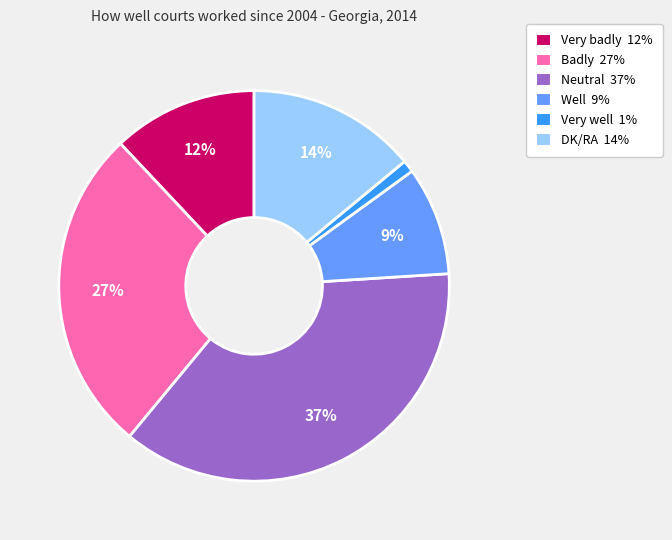

Combined, do DK/RA and Very well account for over 50%?

No